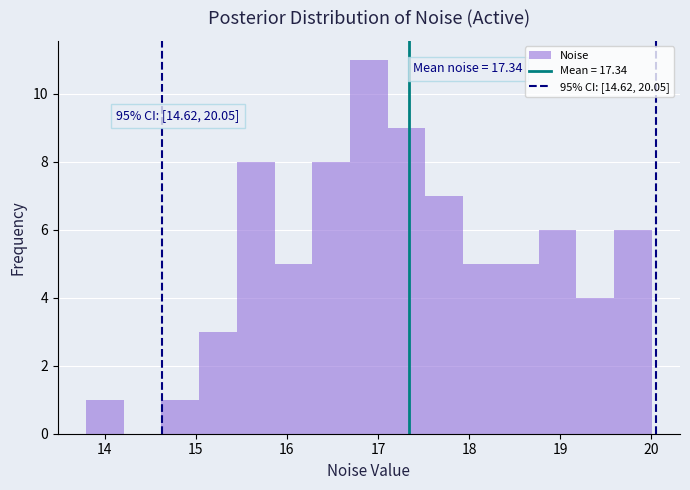

Which range on the x-axis has the tallest bar?

16.7 to 17.1